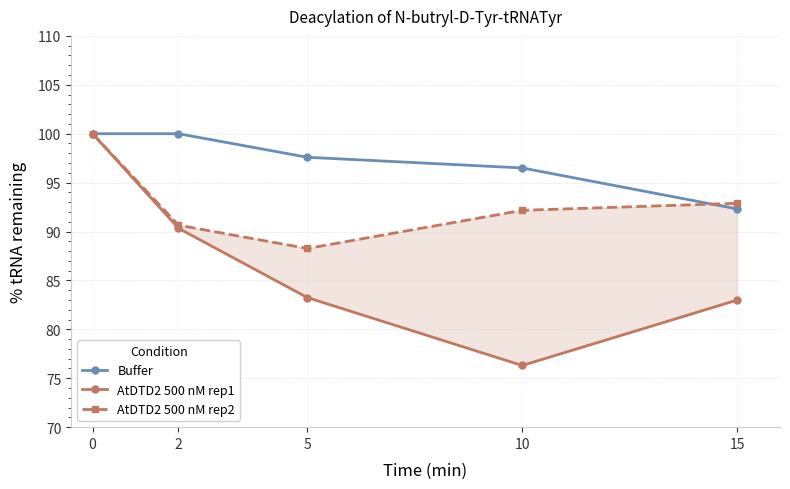

Does the chart display data point markers on the line(s)?

Yes